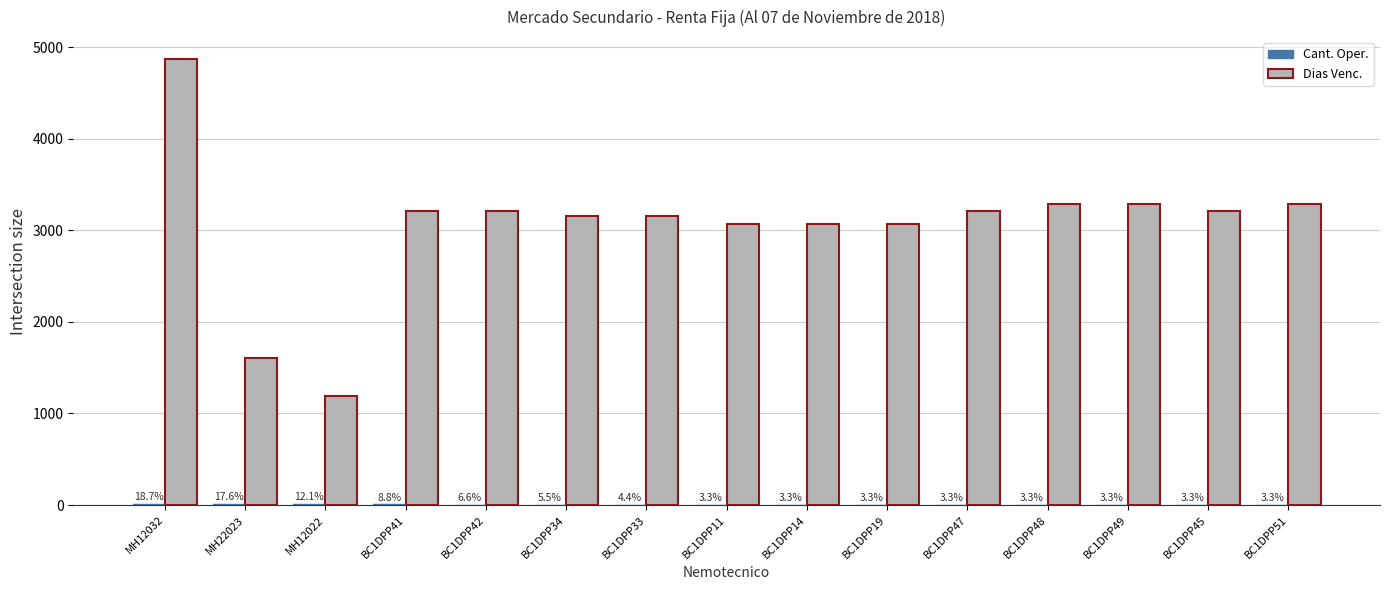

Which category has the lowest value across all series?

BC1DPP11